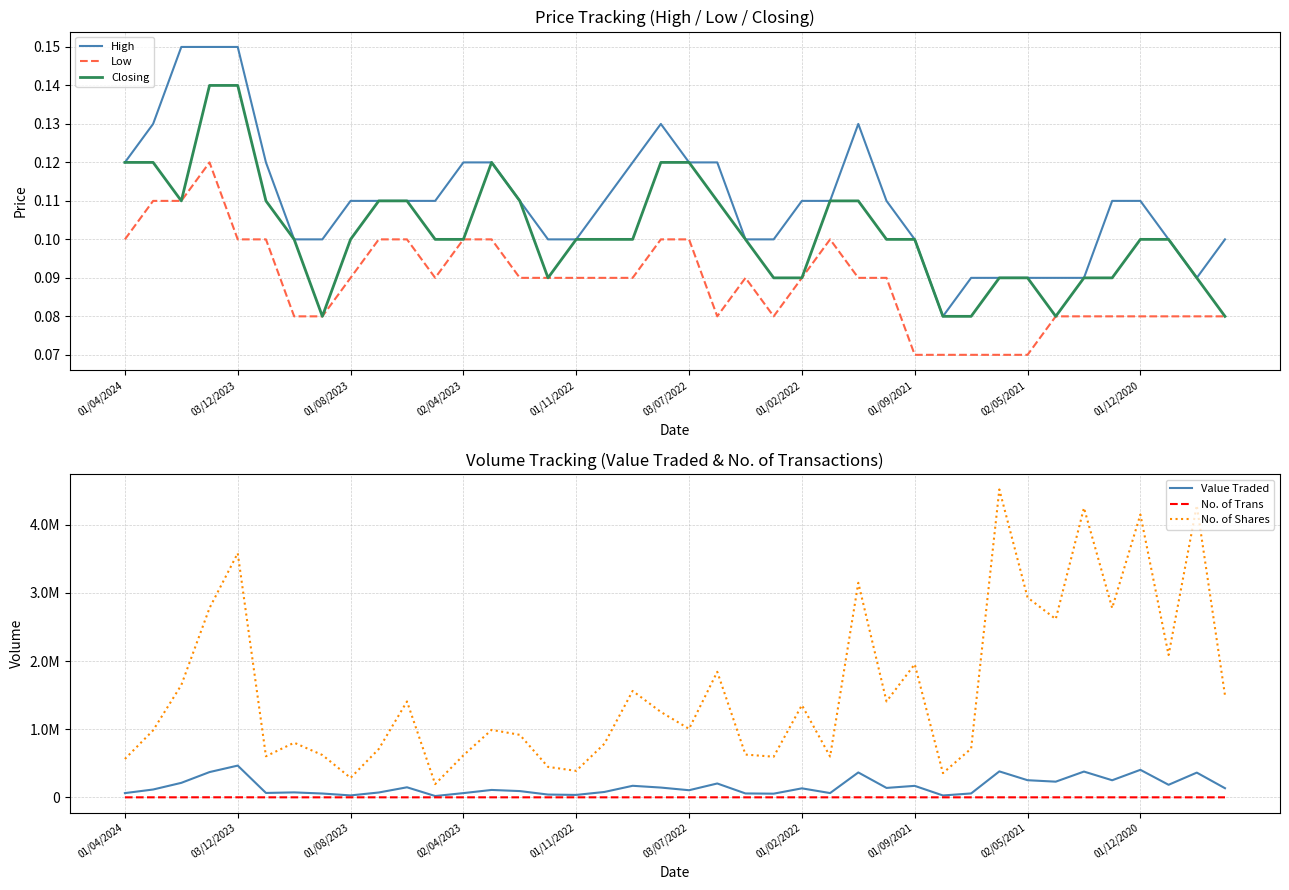

Where is the first local minimum for Low?

11